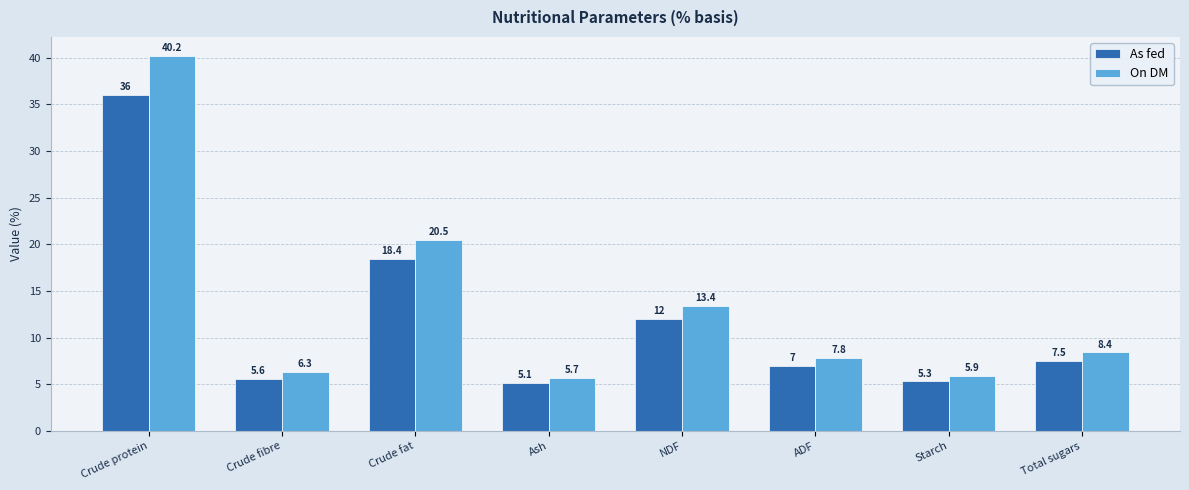

At which label does On DM first exceed 8?

Crude protein